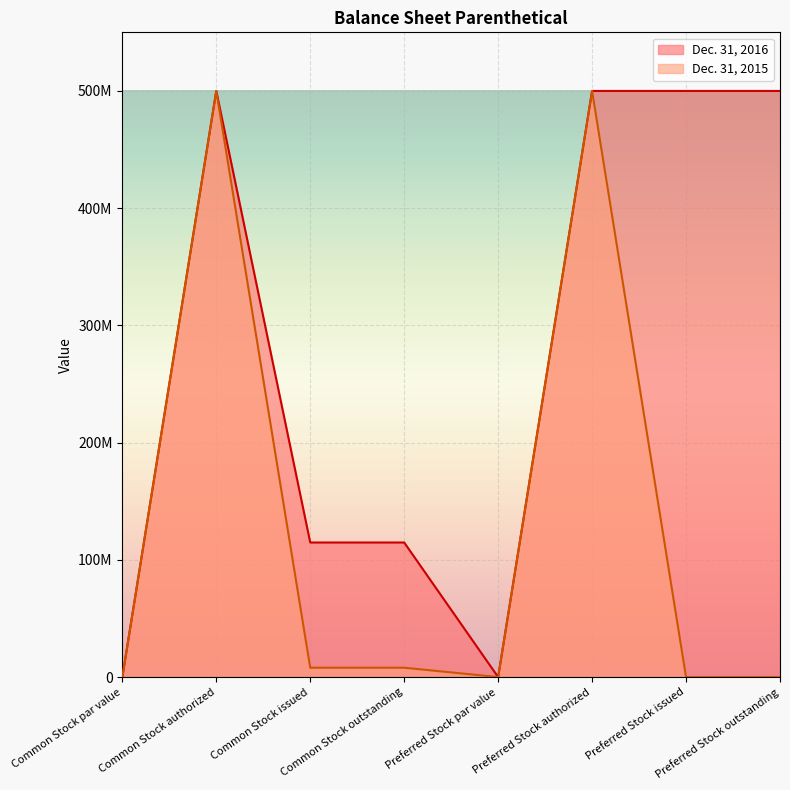

Which series has the largest total across all categories?

Dec. 31, 2016